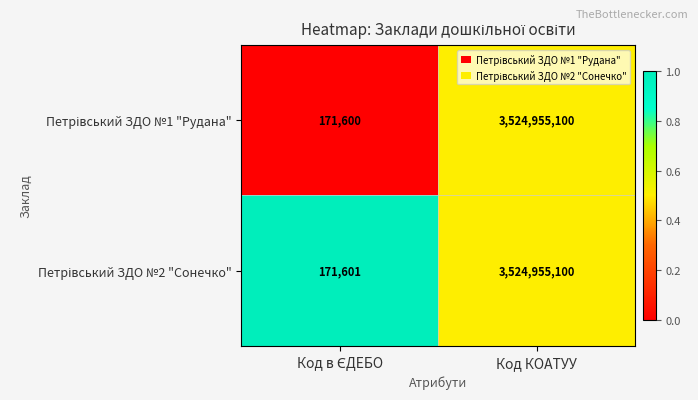

What is the total value across all series at Код КОАТУУ?

7049910200